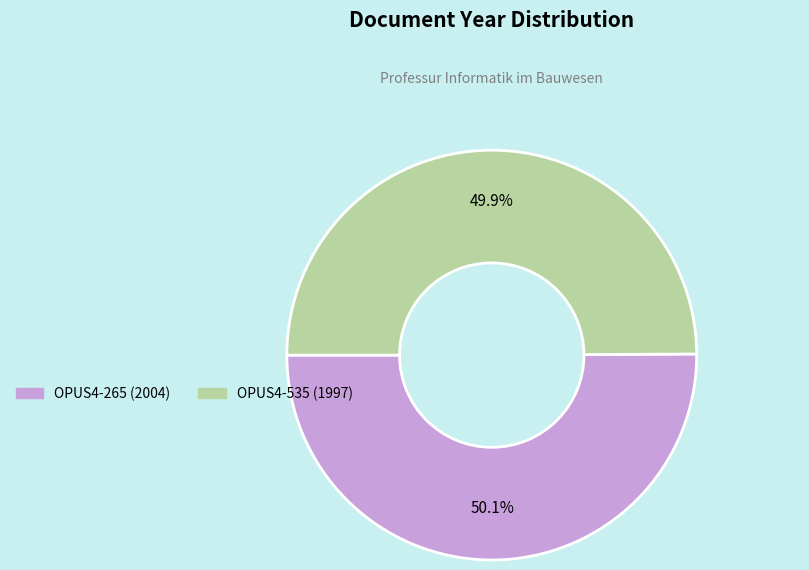

Is there a majority slice in this chart?

Yes